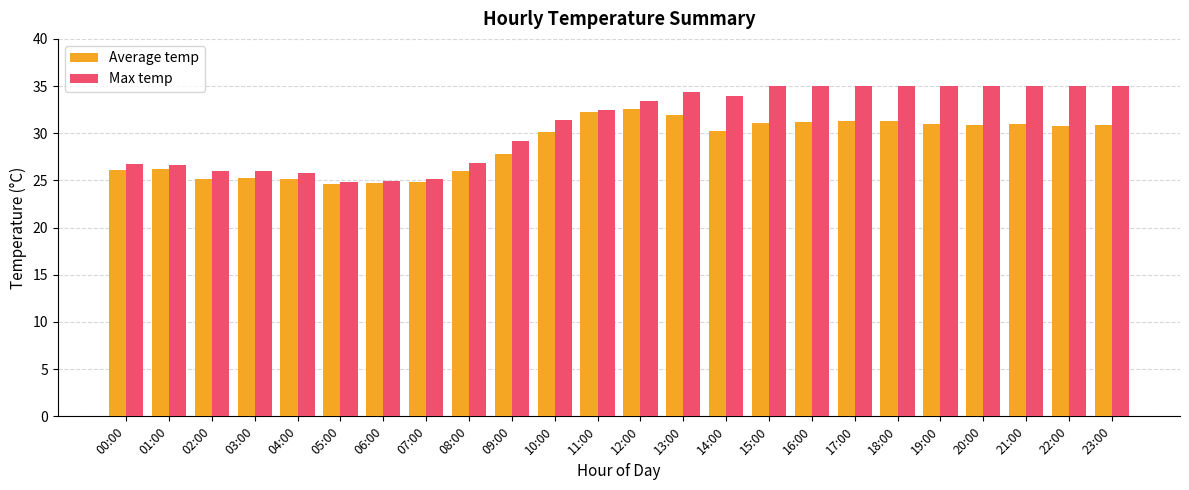

Is it true that Max temp equals 36.9 at 02:00?

False